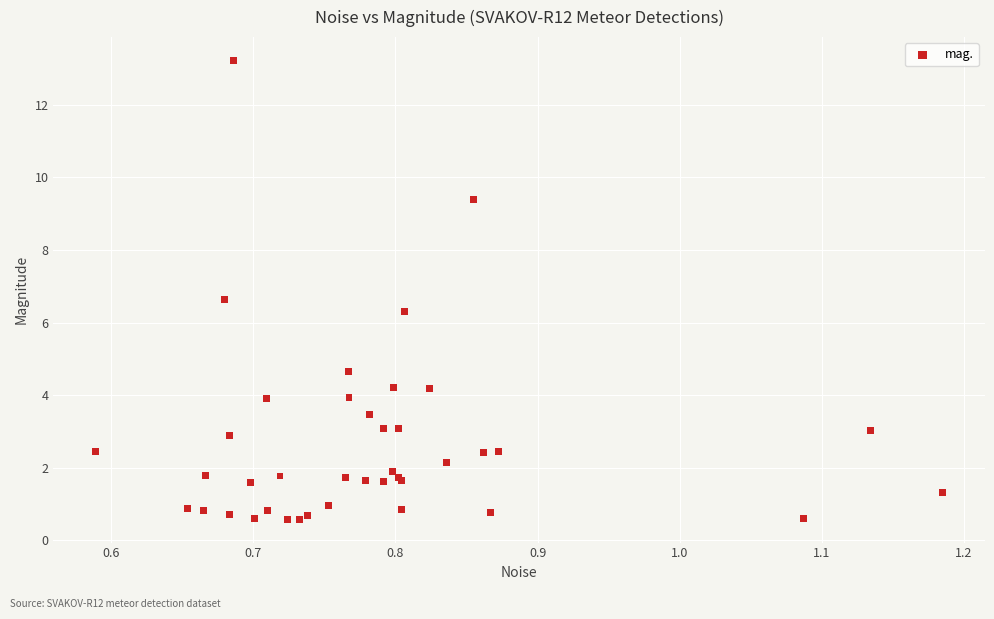

What Y value in the scatter plot is closest to 6?

6.3